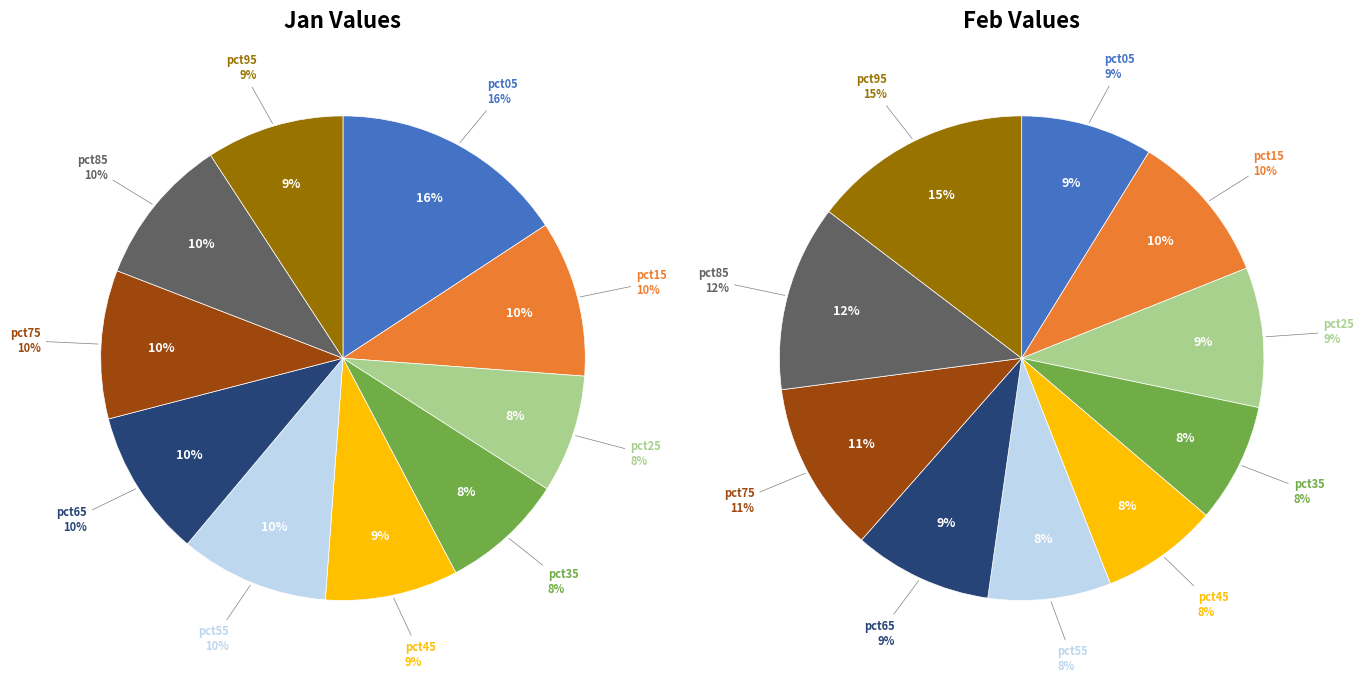

How many segments does this pie chart have?

10